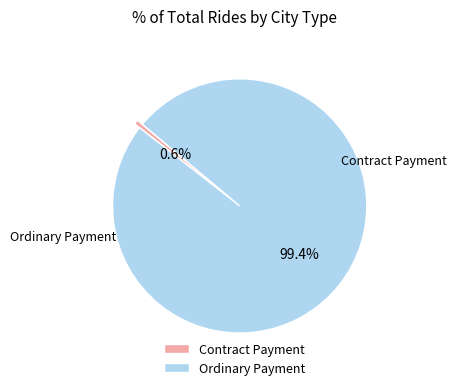

To the nearest percent, what is the difference between the largest and smallest slice percentages?

99%